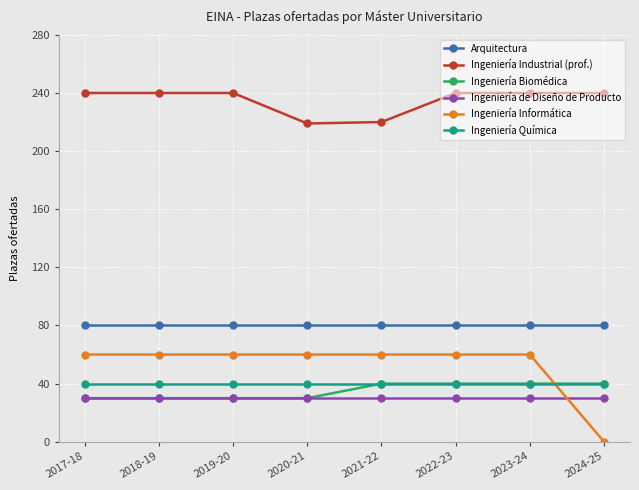

Which series has the largest range (max minus min)?

Ingeniería Informática